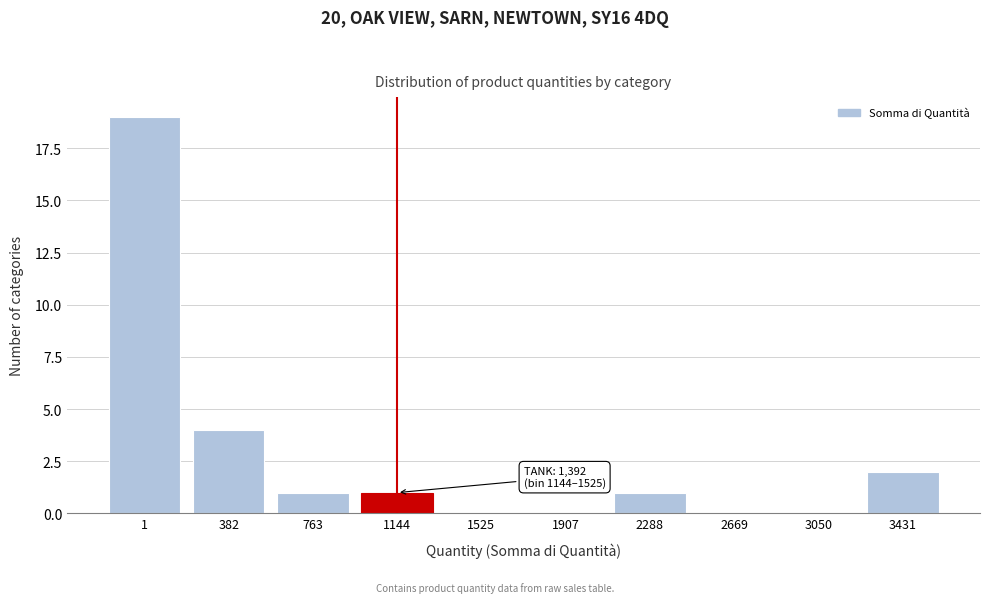

Reading left to right, what are all the values shown in this chart?

1=19	382=4	763=1	1144=1	1525=0	1907=0	2288=1	2669=0	3050=0	3431=2